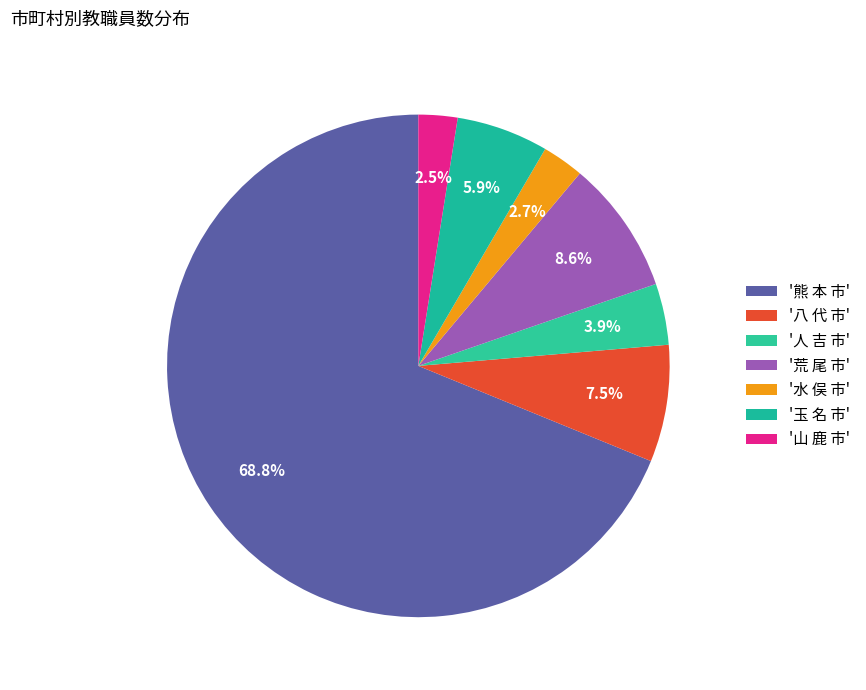

How many segments does this pie chart have?

7